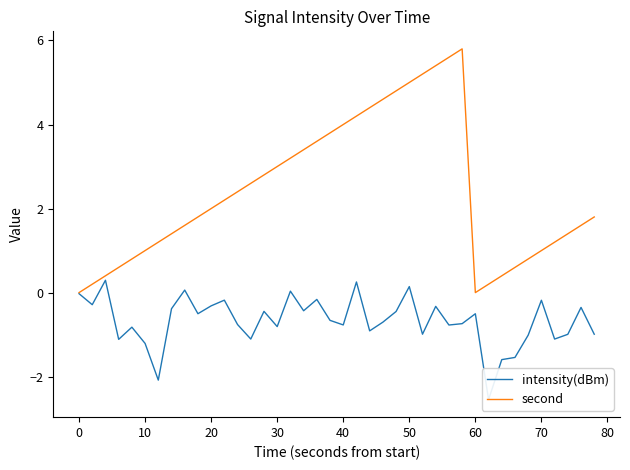

True or false: second has a value of 2.0 at 20.

True